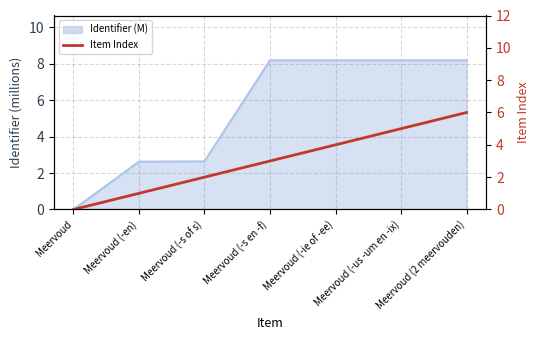

Reading left to right, extract all data points from this chart.

0	1	2	3	4	5	6